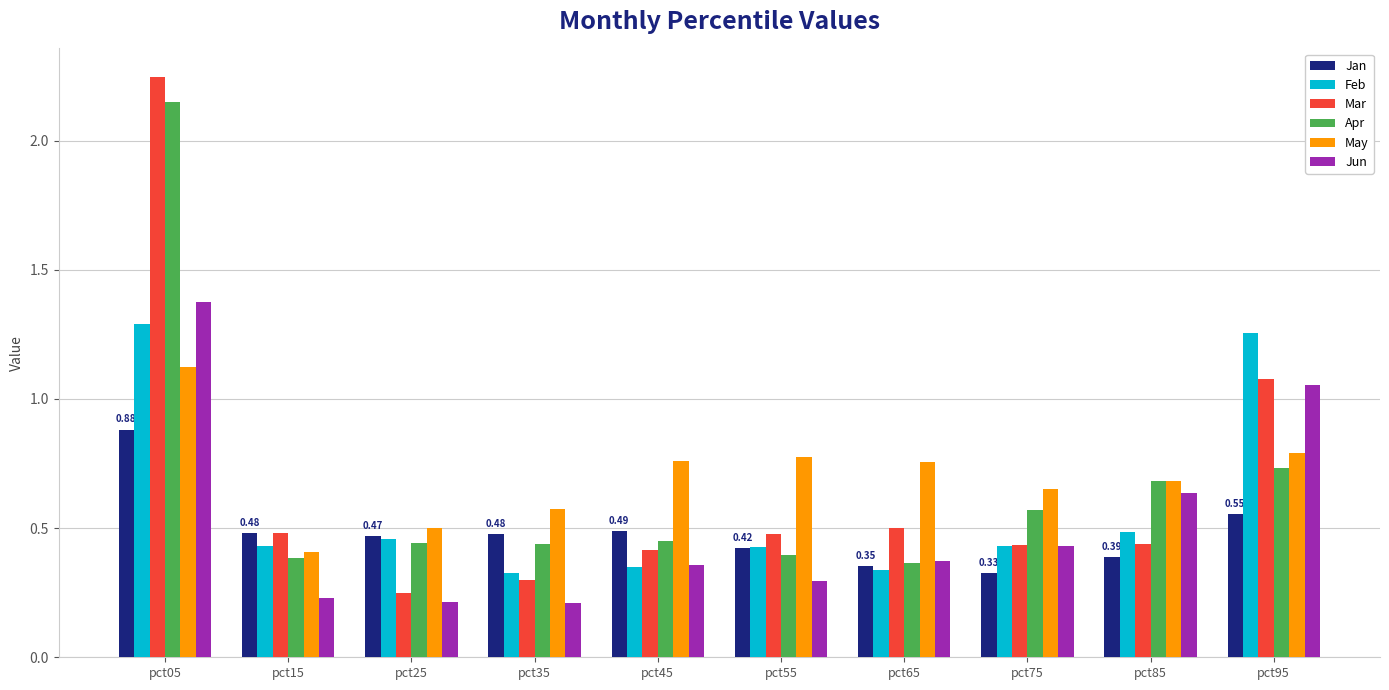

How many bars are there in each group?

6